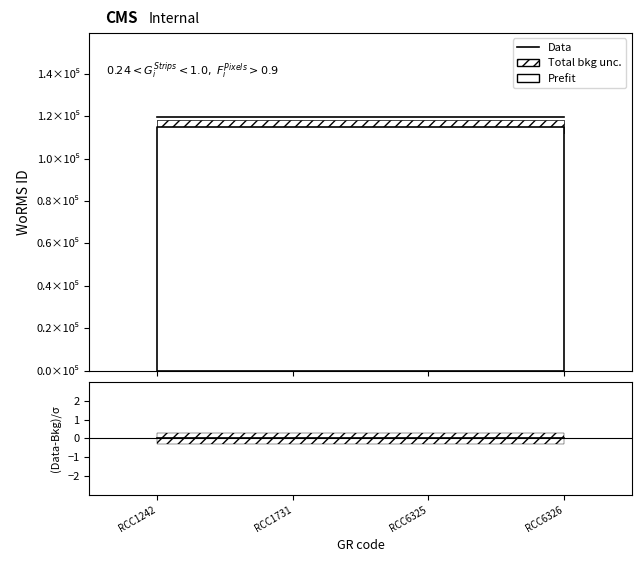

Rank the series by their maximum value, from lowest to highest.

(Data-Bkg)/σ, Data